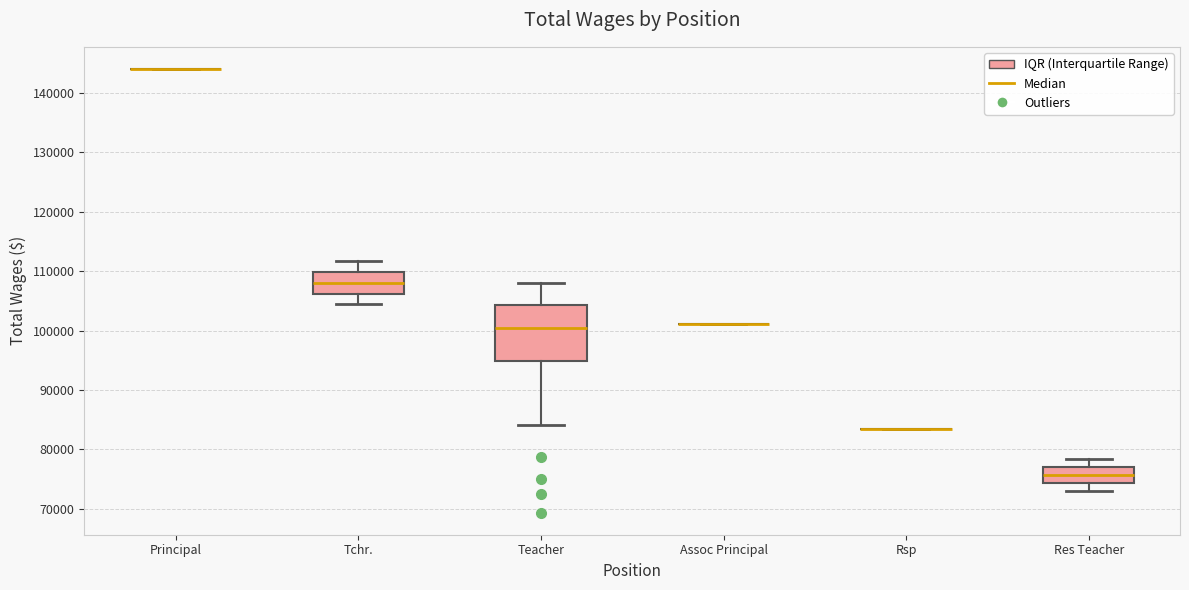

Reading left to right, transcribe this box plot: for each box, give where its median line is, the range the box spans, and where its two whiskers end, as read against the y-axis. The values are not printed on the chart, so give them approximately, as read against the axis.

Principal: box collapsed to a line at 144000, whiskers 144000 to 144000
Tchr.: median 108000, box 106000 to 110000, whiskers 104000 to 112000
Teacher: median 100000, box 95000 to 104000, whiskers 84000 to 108000
Assoc Principal: box collapsed to a line at 101000, whiskers 101000 to 101000
Rsp: box collapsed to a line at 83000, whiskers 83000 to 83000
Res Teacher: median 76000, box 74000 to 77000, whiskers 73000 to 78000